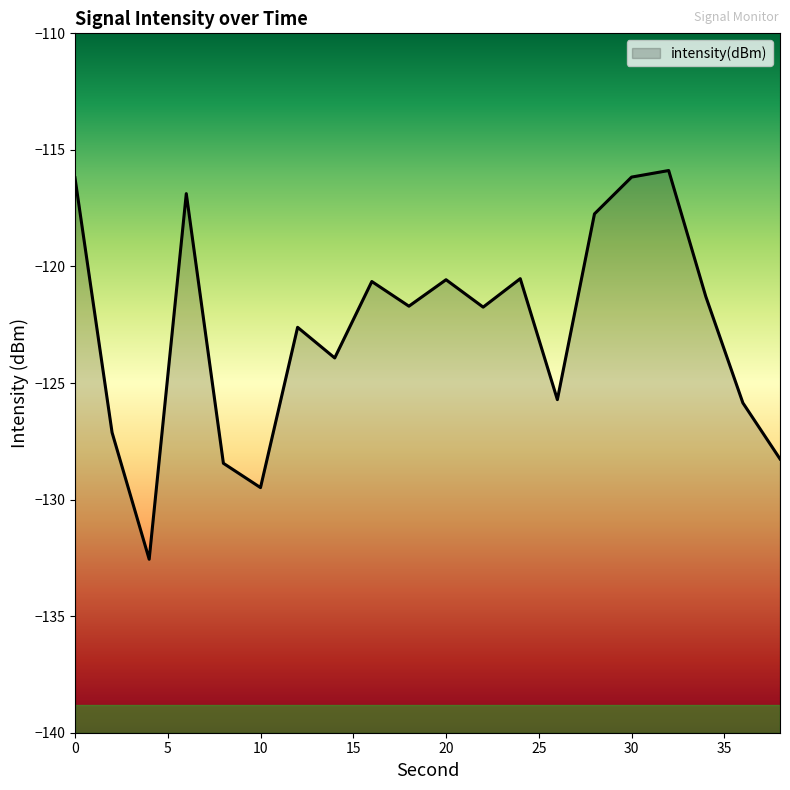

True or false: there are more than 2 points higher than both neighbors.

True